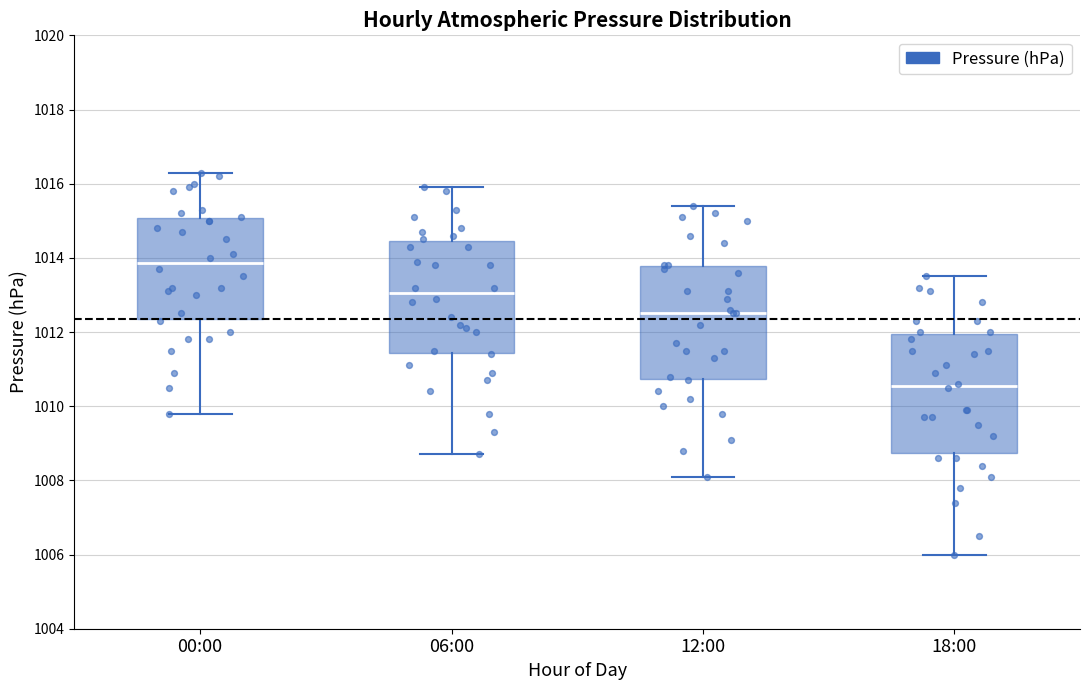

Reading left to right, read every box against the y-axis: the position of its median line, the range the box covers, and the ends of its whiskers. The values are not printed on the chart, so give them approximately, as read against the axis.

00:00: median 1013.8, box 1012.4 to 1015.0, whiskers 1009.8 to 1016.4
06:00: median 1013.0, box 1011.4 to 1014.4, whiskers 1008.8 to 1016.0
12:00: median 1012.6, box 1010.8 to 1013.8, whiskers 1008.2 to 1015.4
18:00: median 1010.6, box 1008.8 to 1012.0, whiskers 1006.0 to 1013.6